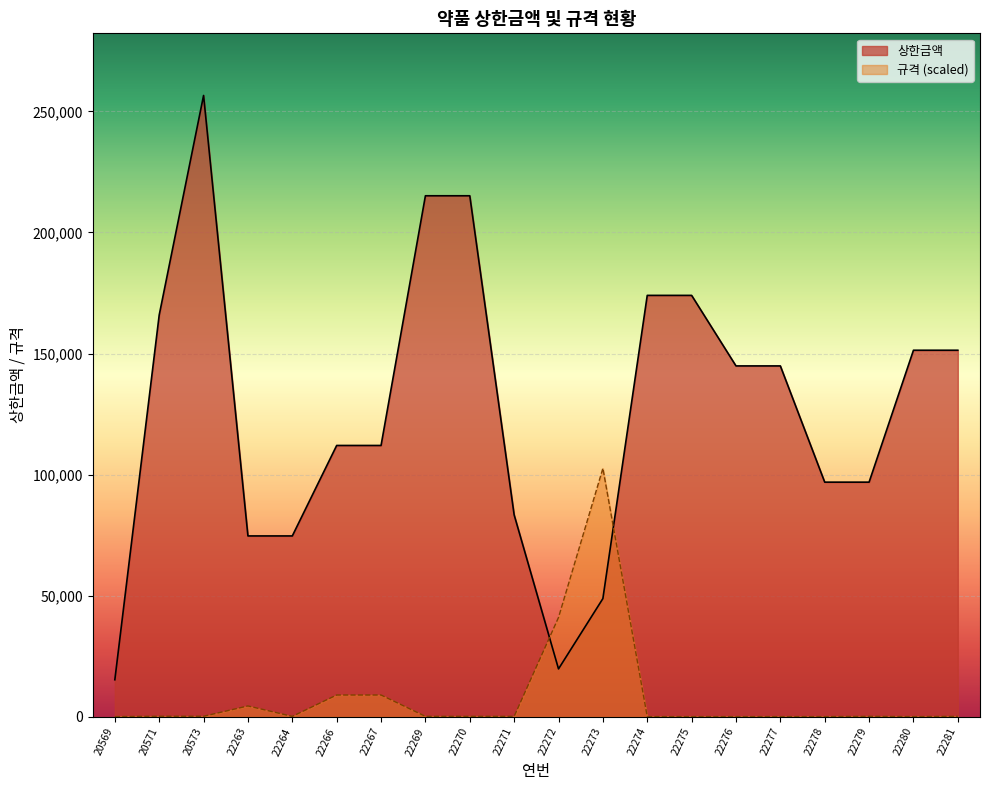

What is the value of the 규격 point at the 11th from the left?

41049.8